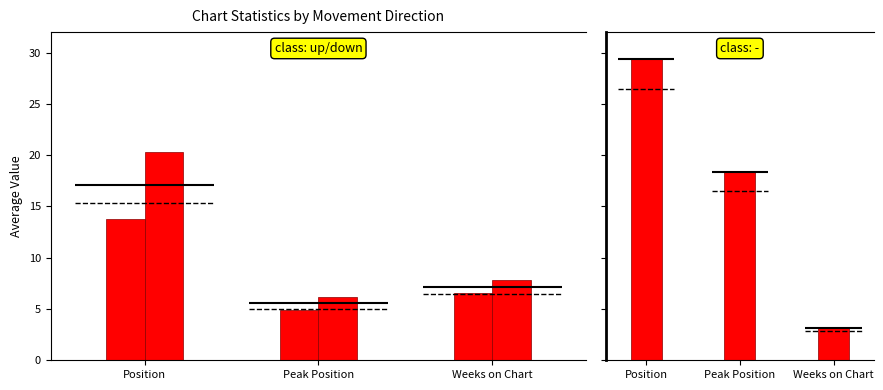

How many distinct data groups are displayed?

2